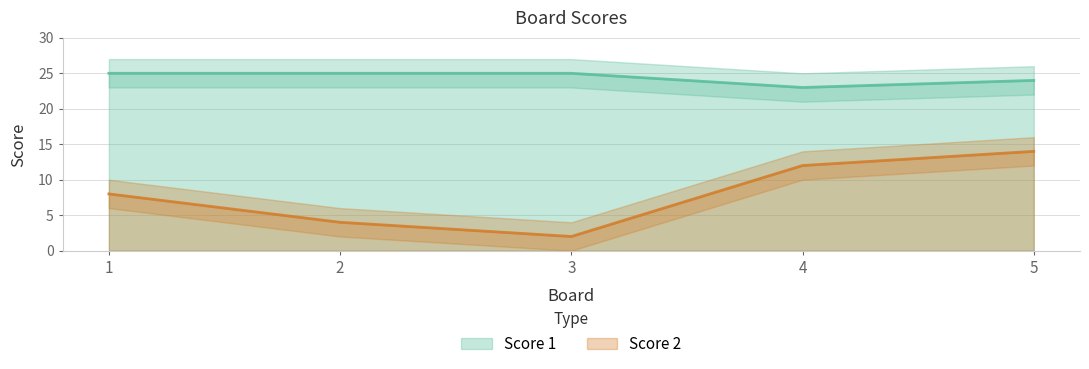

What is the value of the Score 2 point at the 1st from the left?

8